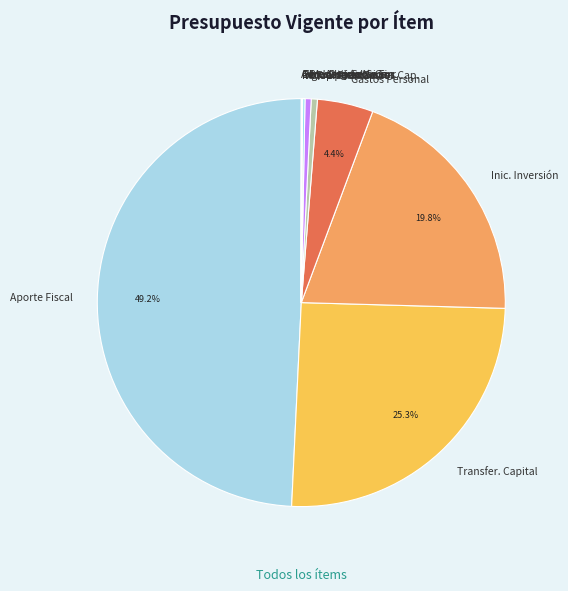

Which category has the biggest portion of the pie?

Aporte Fiscal